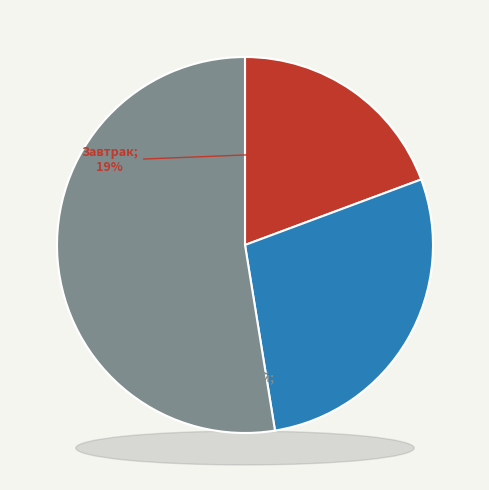

Count the number of slices in the pie.

3